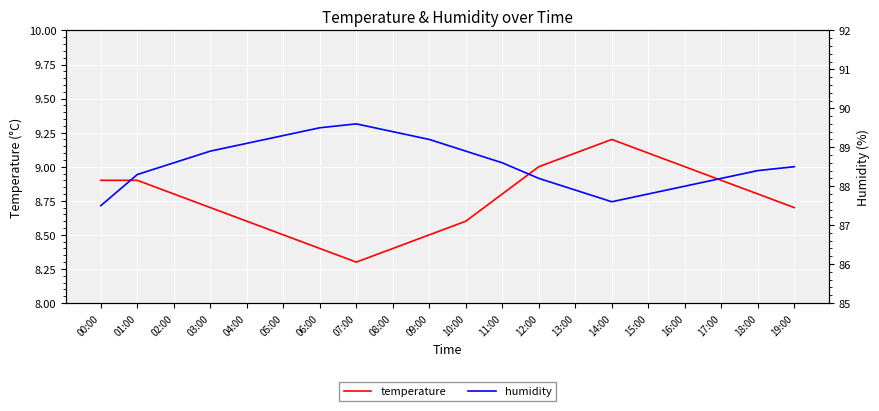

What is the approximate value of temperature at 02:00?

8.8